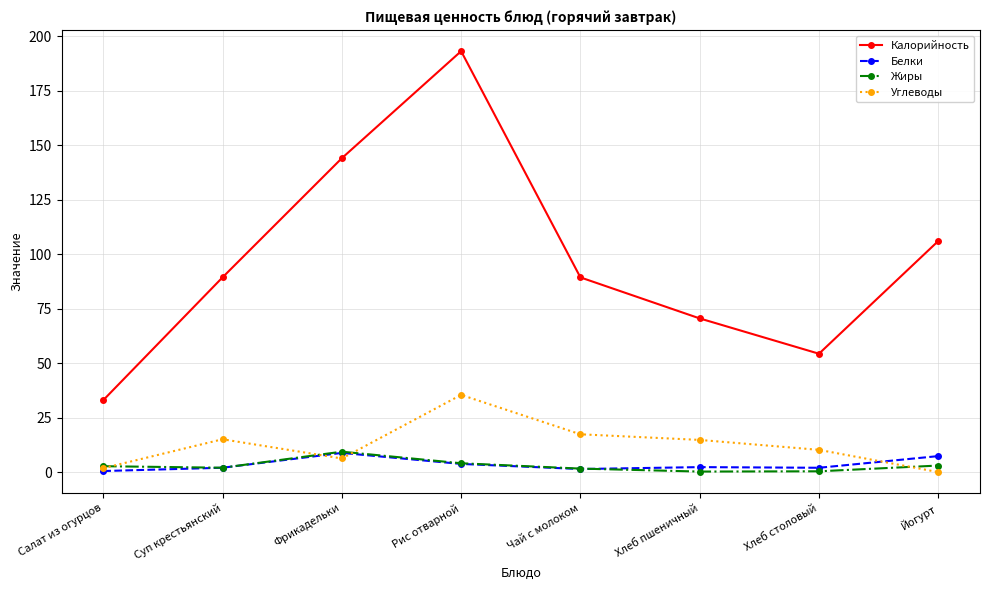

What is the difference between the second highest and minimum values in the Калорийность series?

111.0